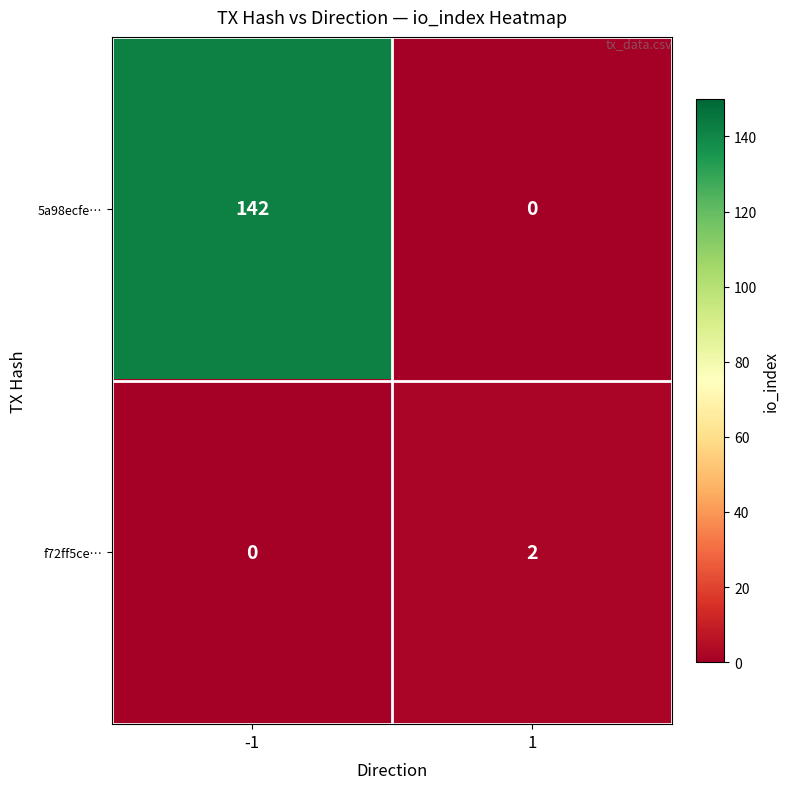

Reading right to left, transcribe all the data shown in this chart.

5a98ecfe…: 1=0	-1=142
f72ff5ce…: 1=2	-1=0